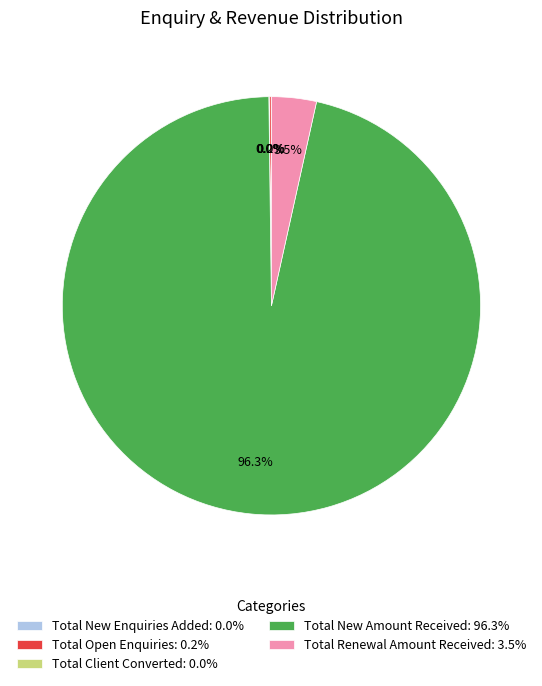

What is the majority slice?

Total New Amount Received